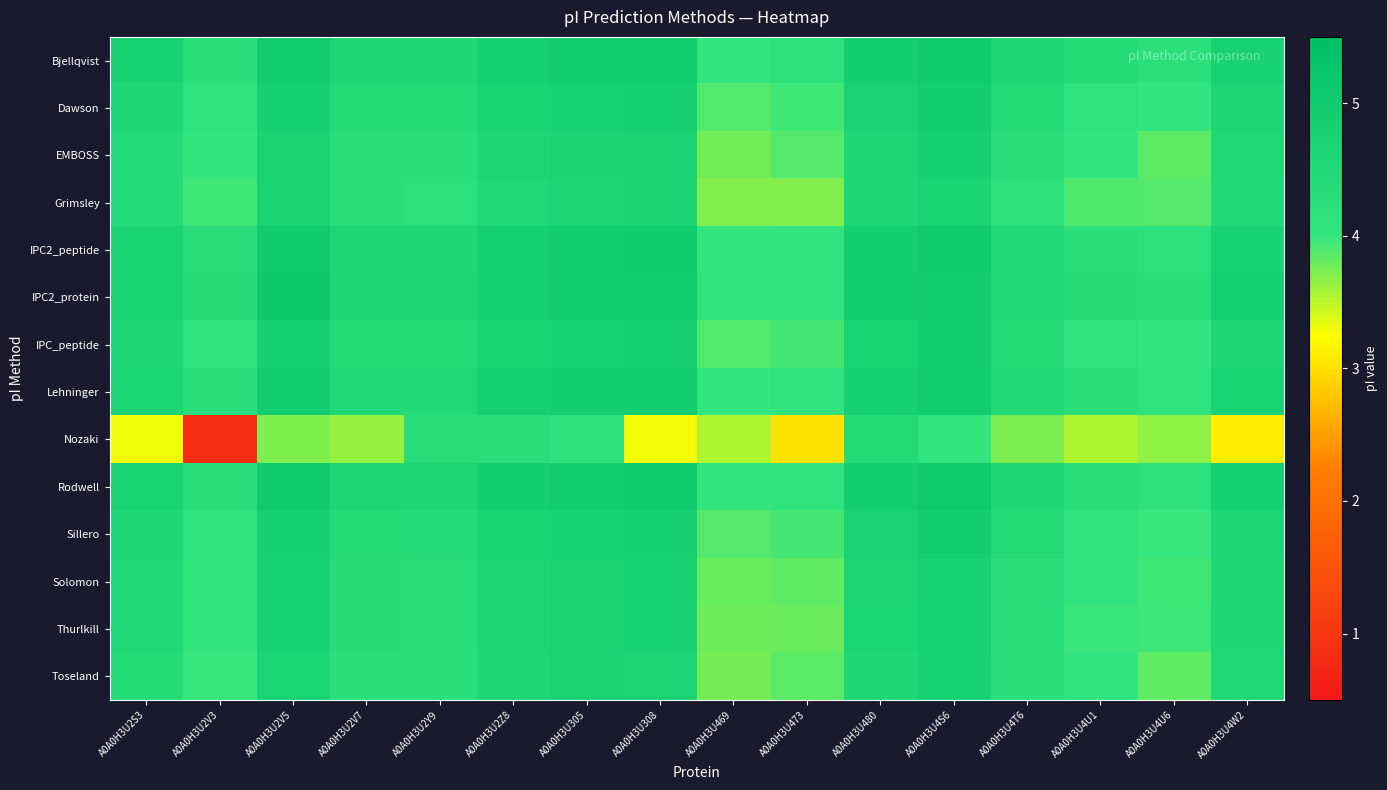

At how many categories does at least one series exceed 2?

16